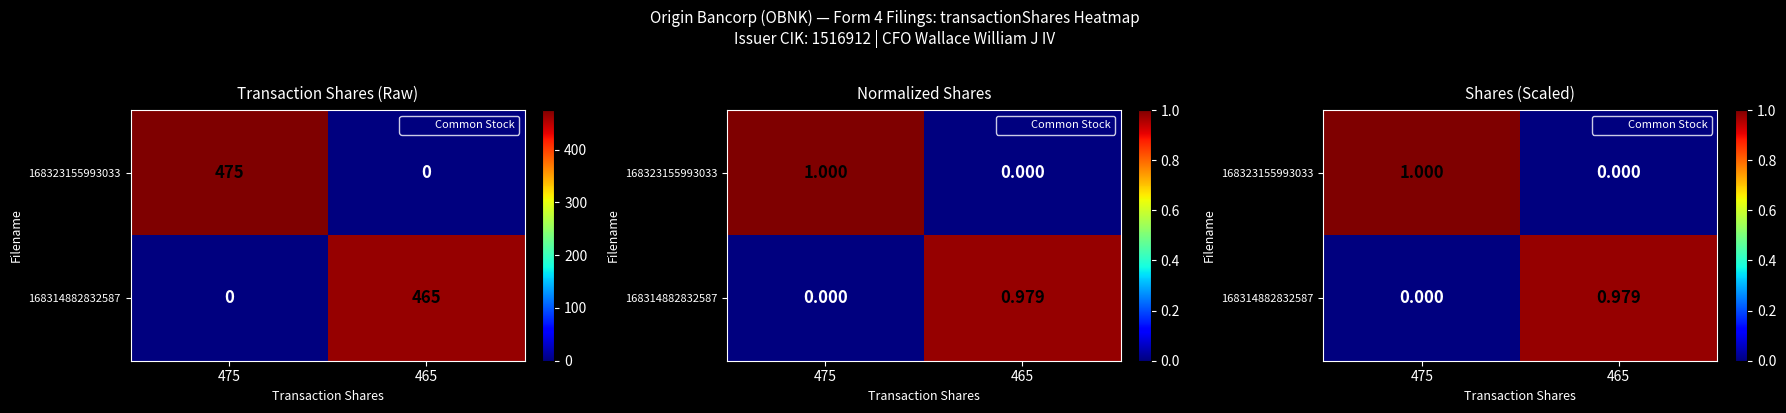

Rank the series at 465 from lowest to highest value.

168323155993033, 168314882832587